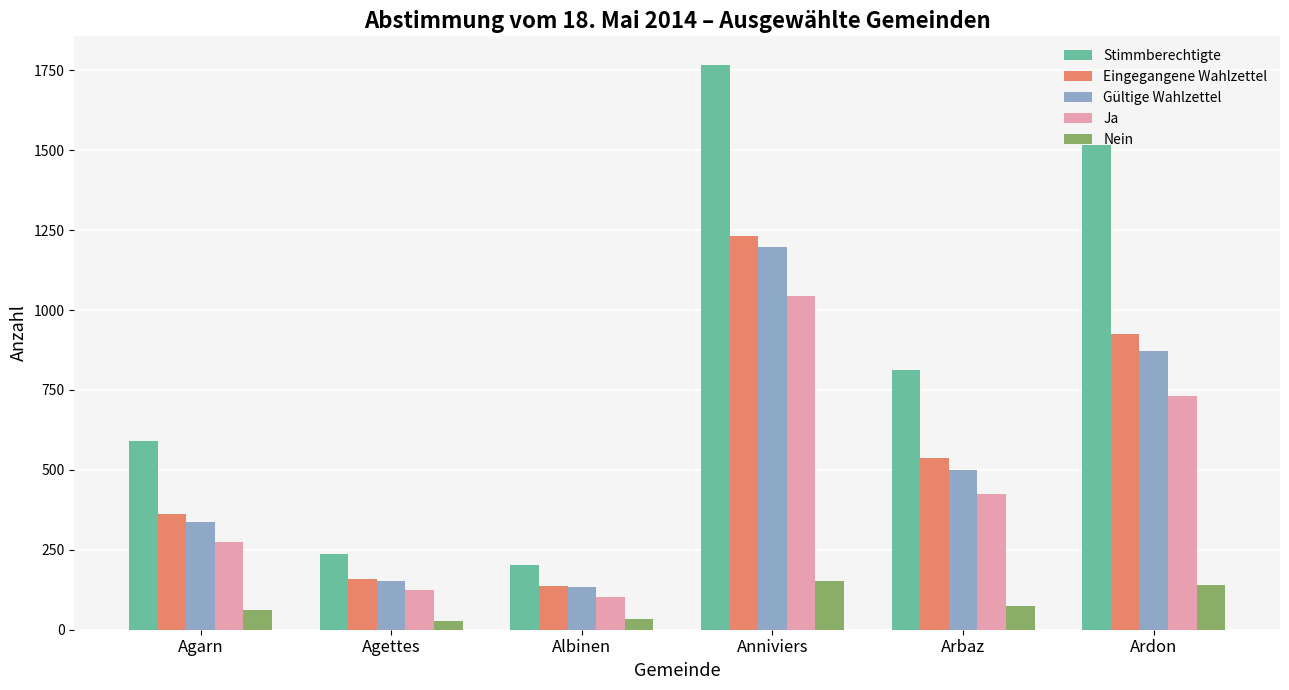

What is the average value of the Nein series?

81